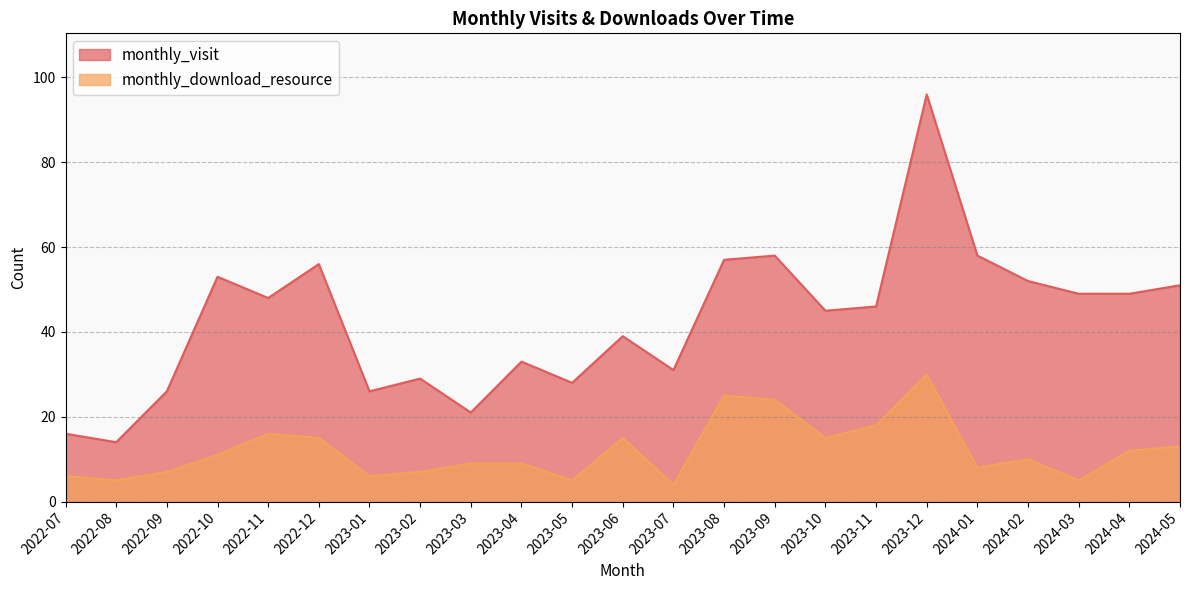

Rank the series by their average value, from highest to lowest.

monthly_visit, monthly_download_resource